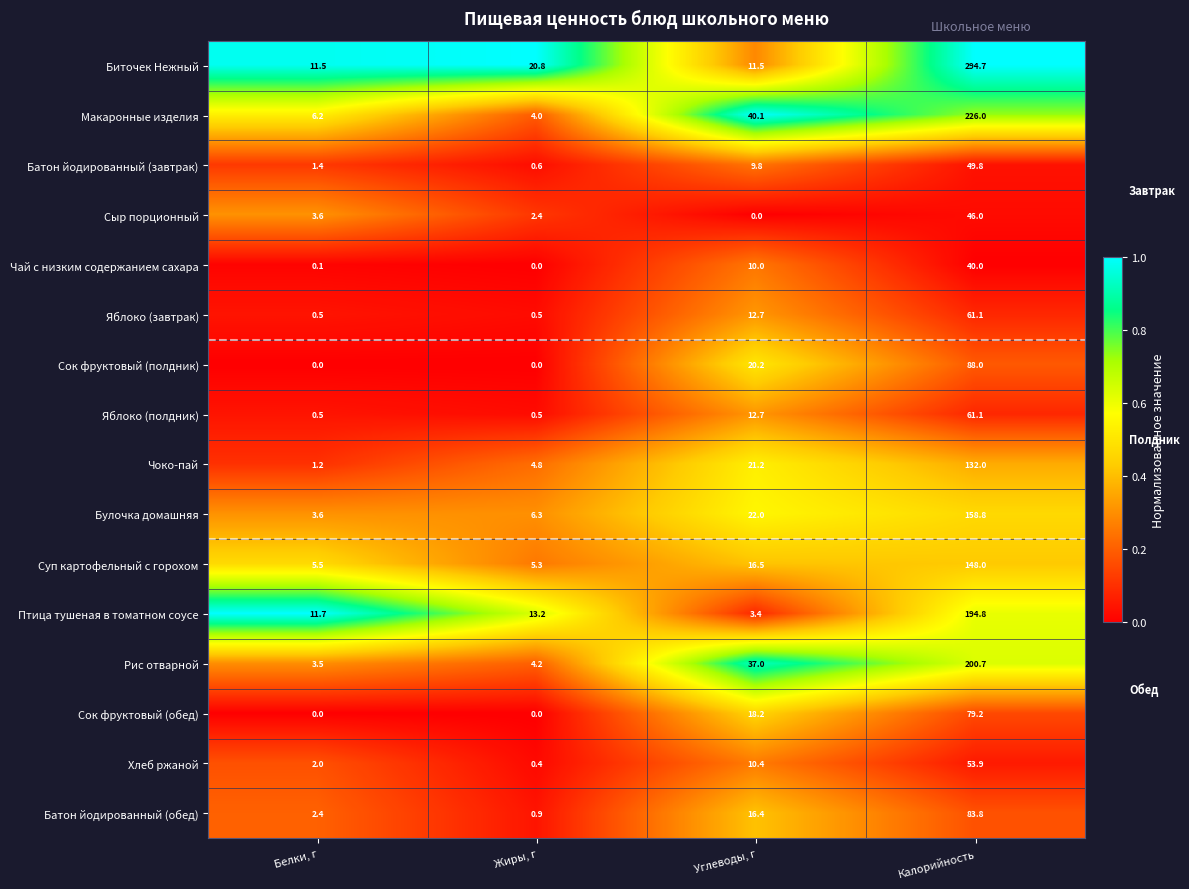

List the labels in order of Птица тушеная в томатном соусе value, smallest first.

Углеводы, г, Белки, г, Жиры, г, Калорийность